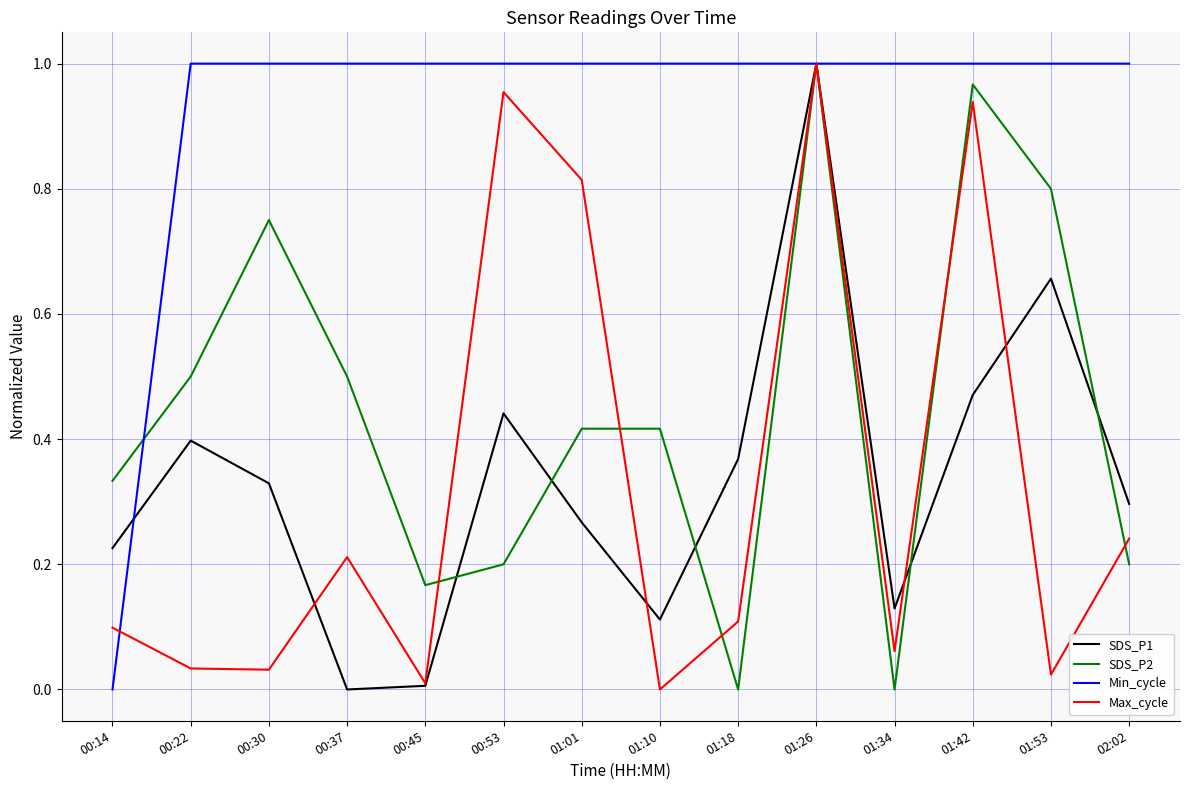

At which label does Min_cycle reach its minimum?

00:14